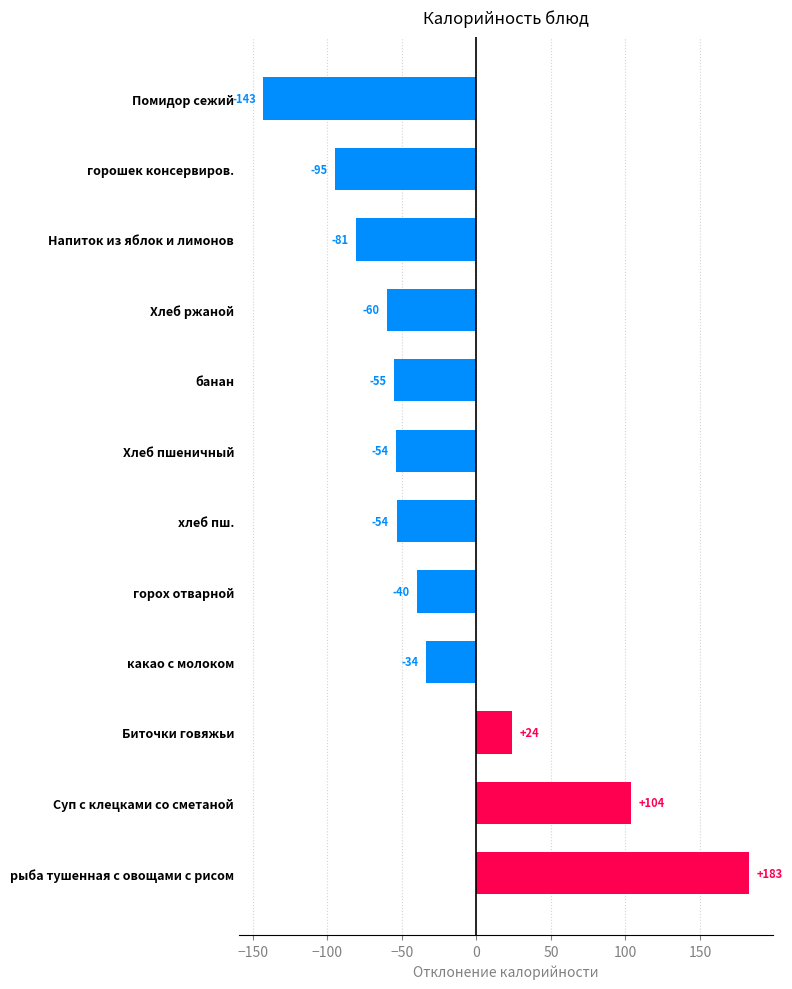

Which category has the highest value across all series?

рыба тушенная с овощами с рисом